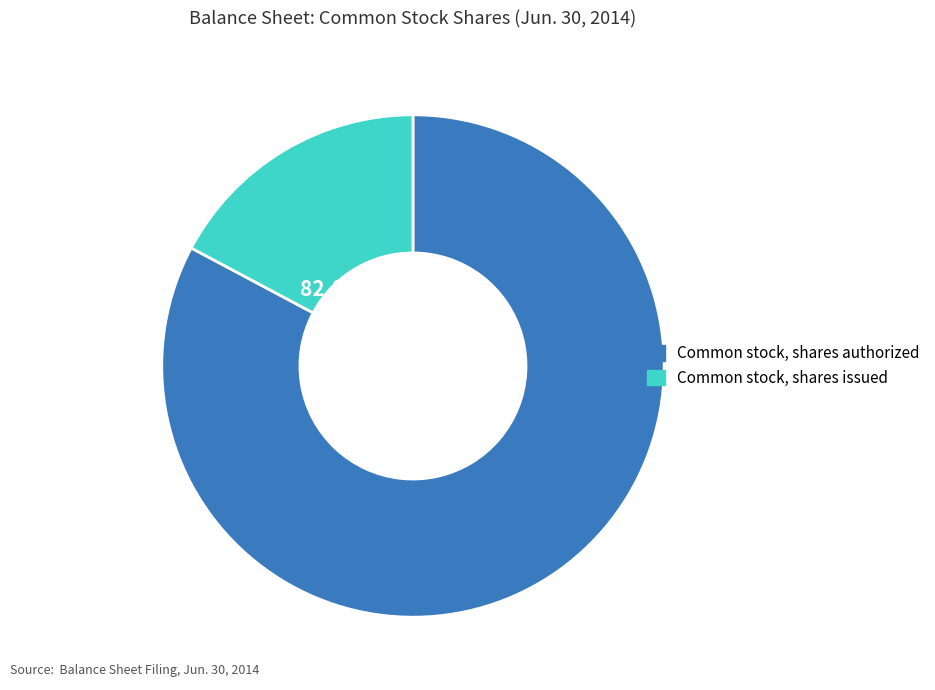

Is it true that Common stock, shares issued is 17% of the pie?

True